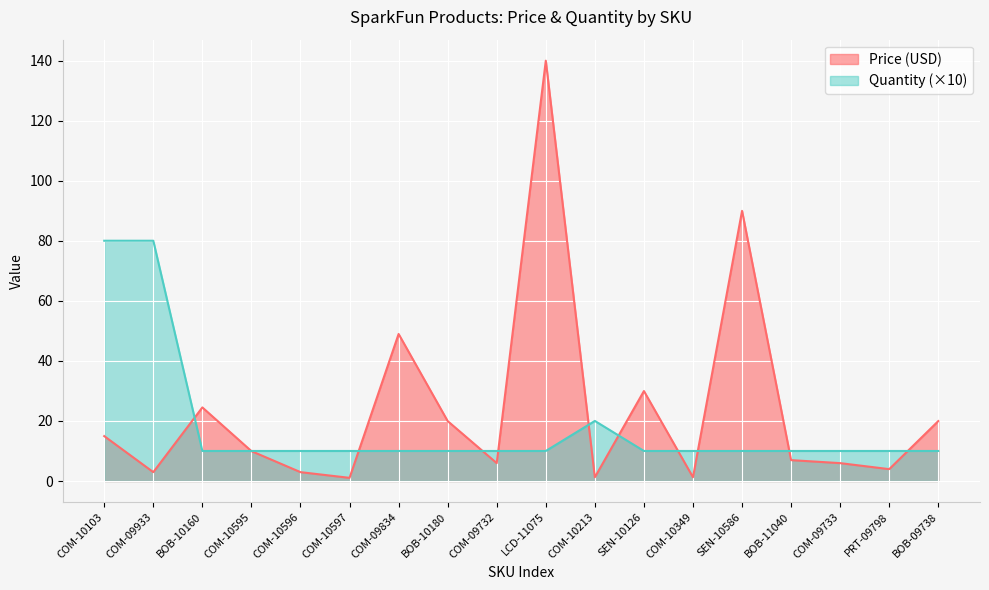

The Price (USD) series shows 9.9 at COM-10595. True or false?

True